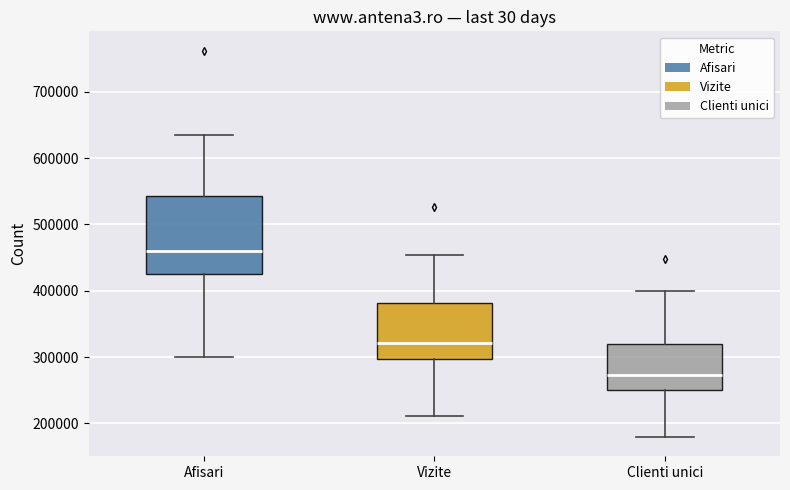

Which box has the highest median line?

Afisari